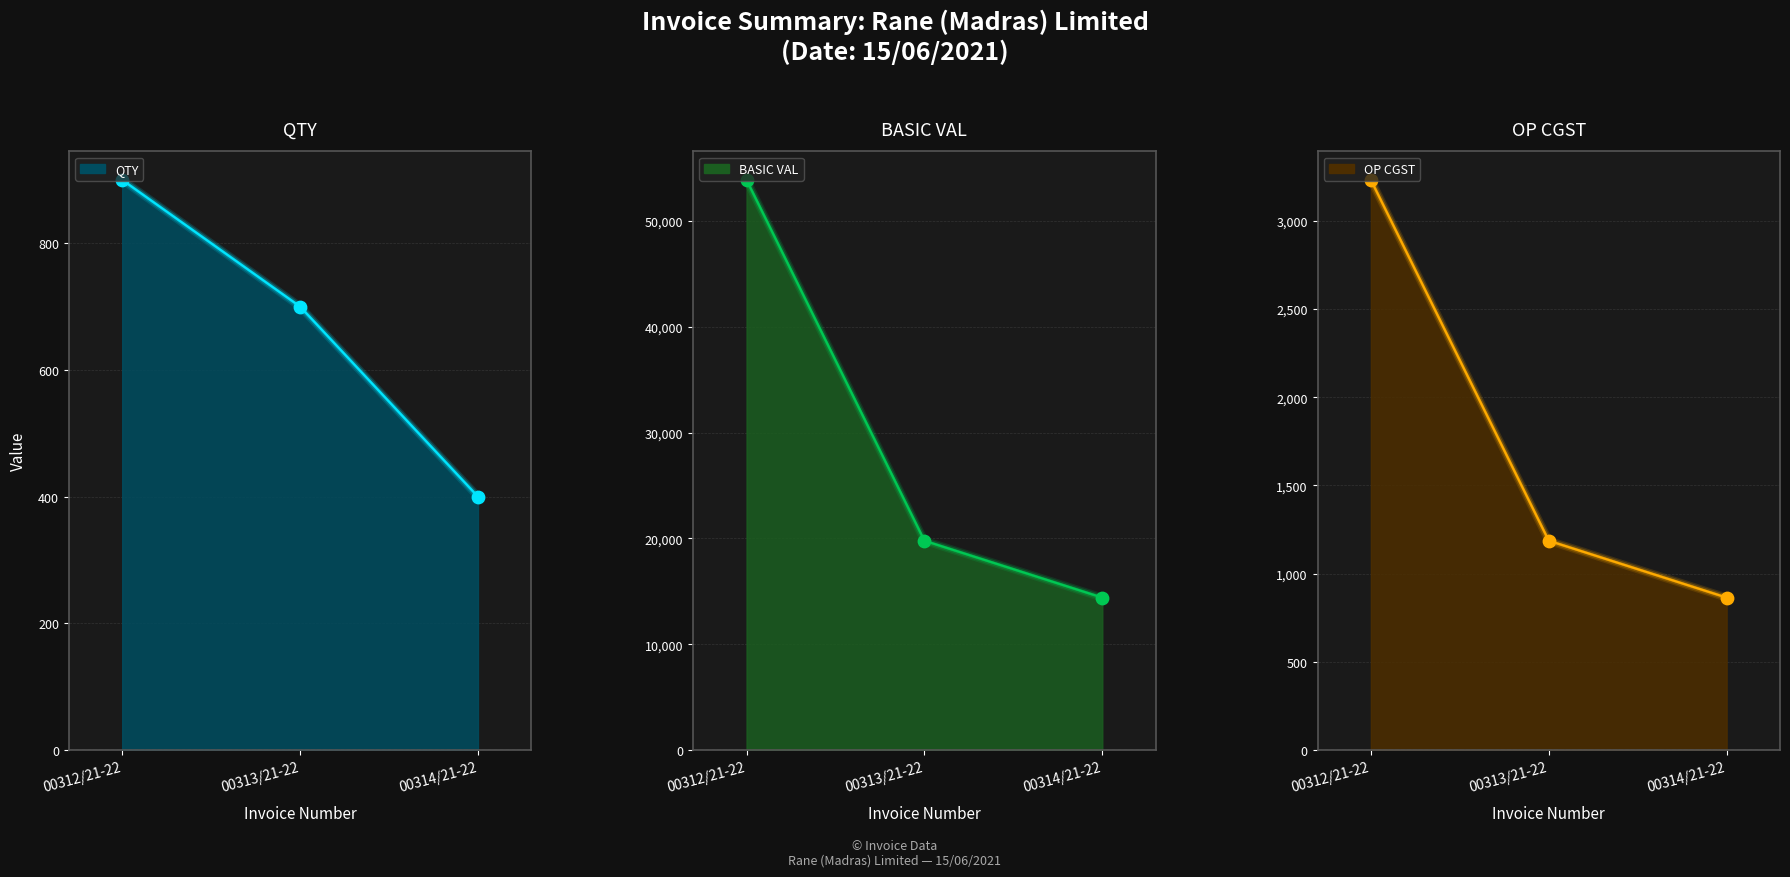

Which series contains the lowest Y value?

QTY